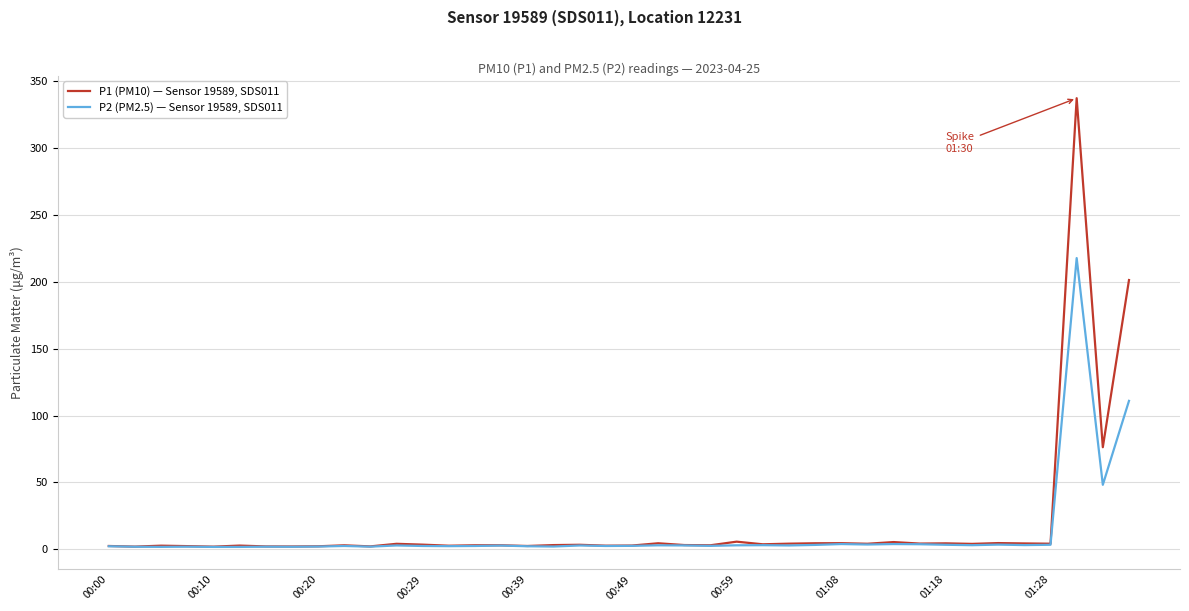

Does the chart display data point markers on the line(s)?

No